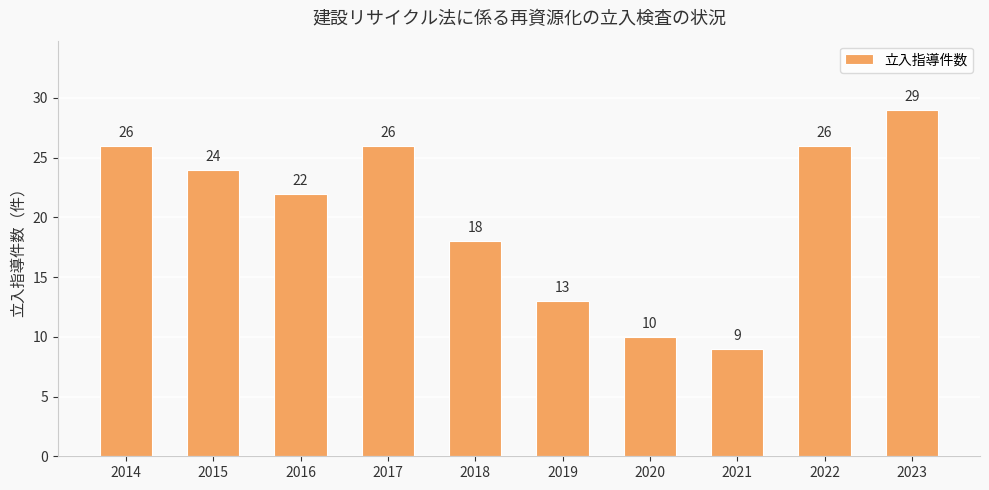

Where does the data first go above 24?

2014